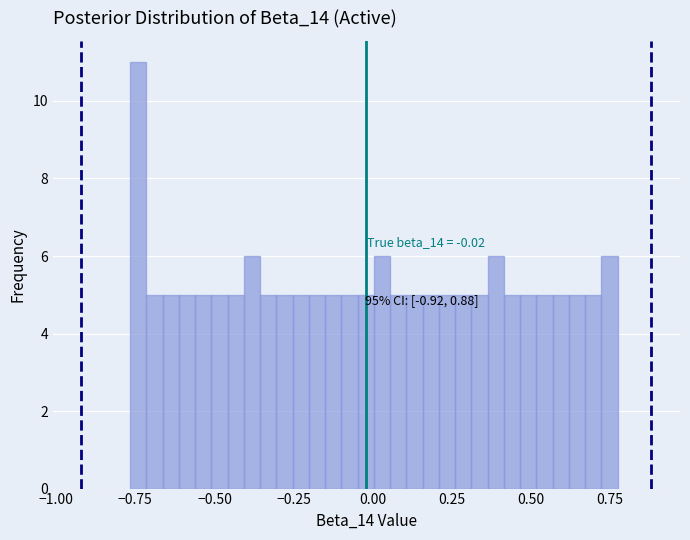

Around what value on the x-axis is the tallest bar? Give the approximate position of its centre, as read against the axis.

-0.75